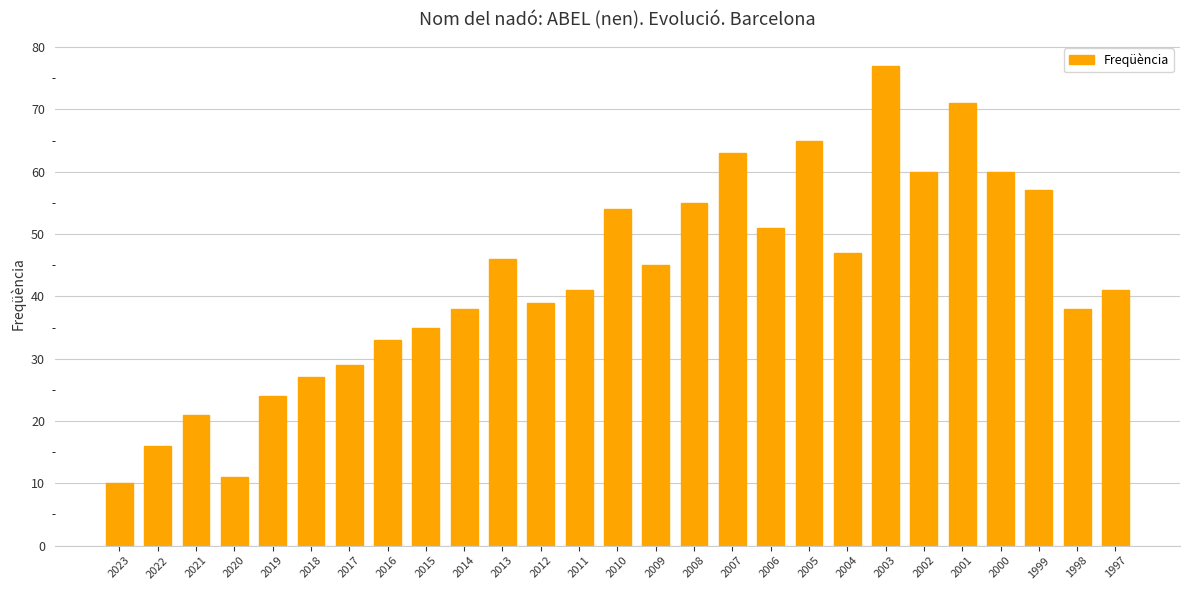

What is the approximate value at 2009?

45